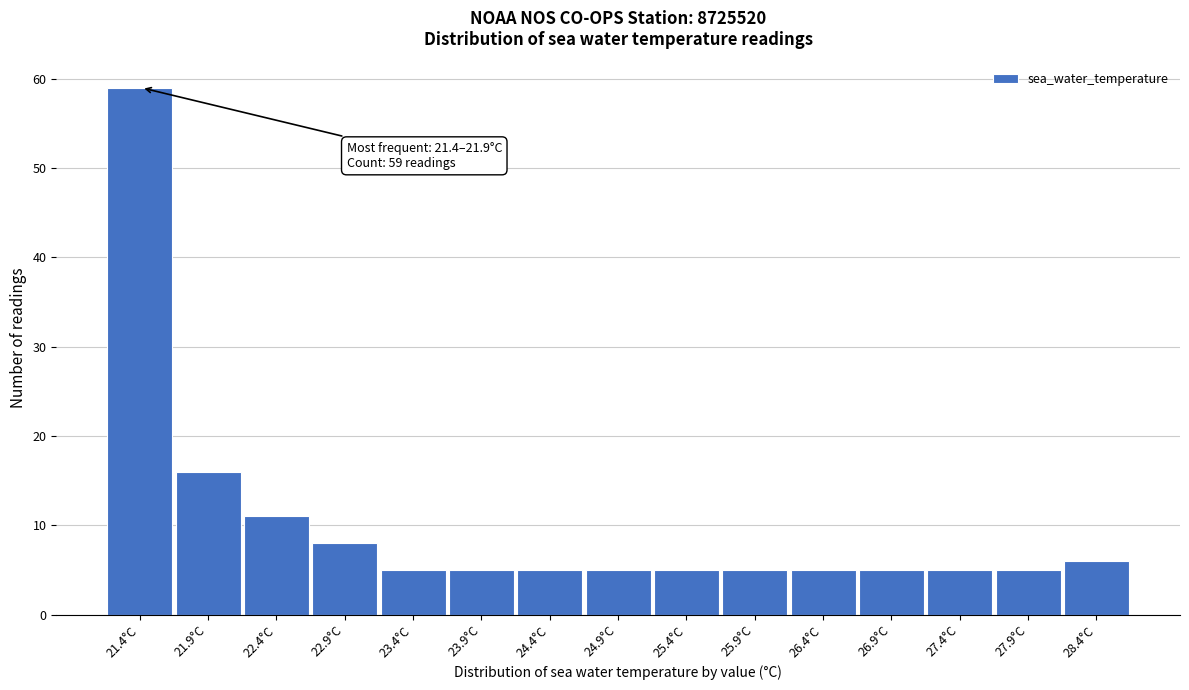

Reading left to right, transcribe all the data shown in this chart.

59	16	11	8	5	5	5	5	5	5	5	5	5	5	6